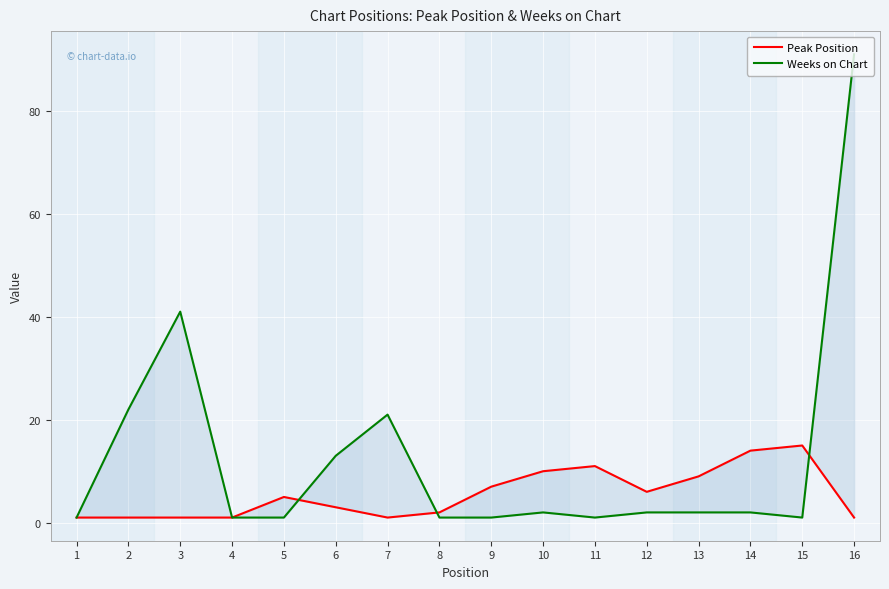

What are all the series names shown in the legend?

Peak Position, Weeks on Chart